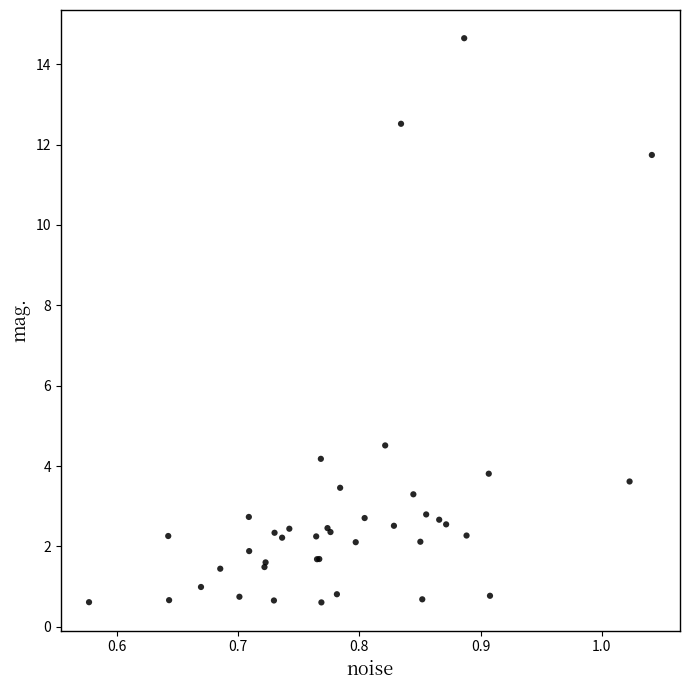

What Y value in the scatter plot is closest to 7?

4.5